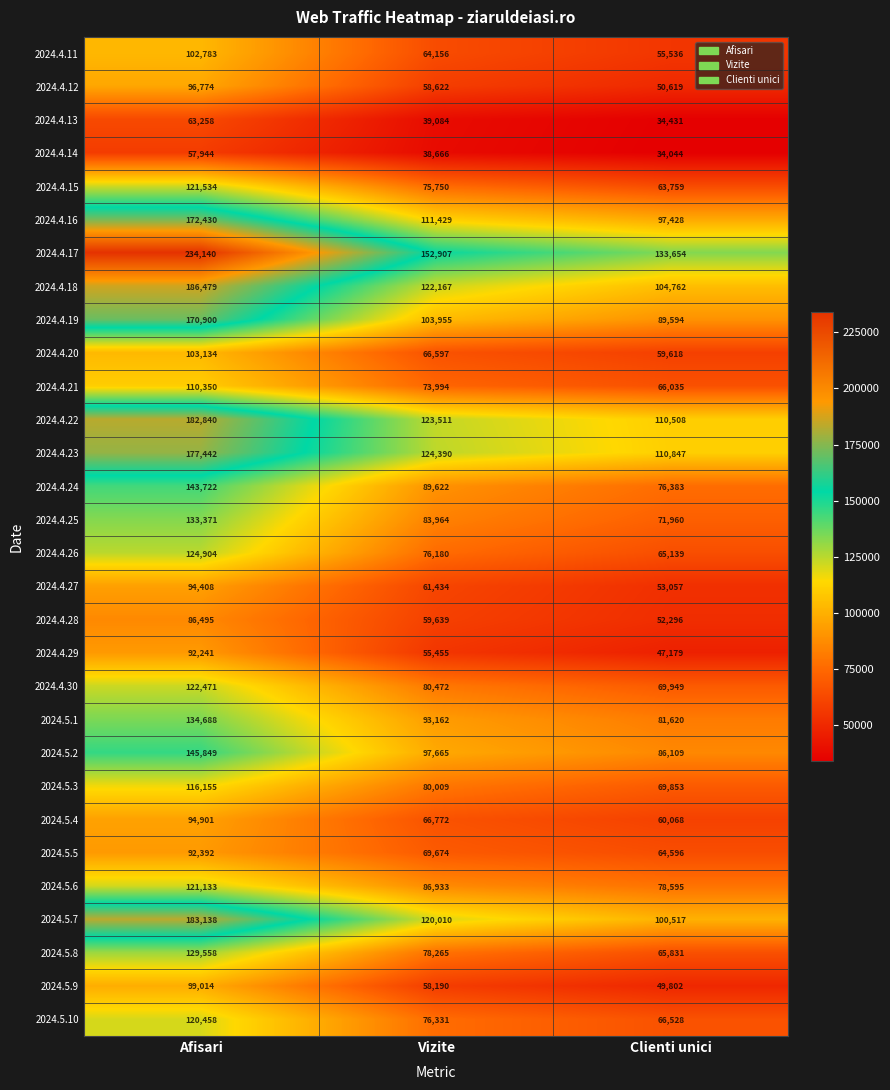

The 2024.4.28 series shows 52630 at Afisari. True or false?

False